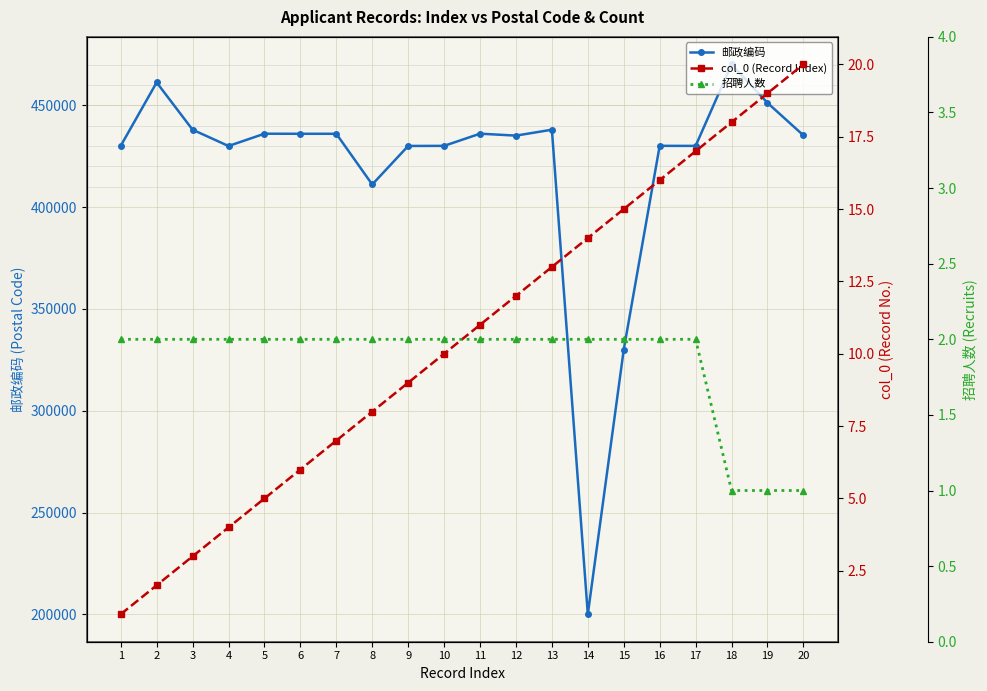

Does the chart have visible grid lines?

Yes